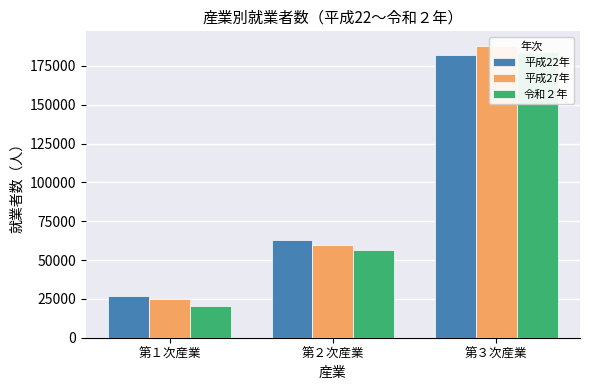

Where is 令和２年 nearest to the value 102360?

第２次産業